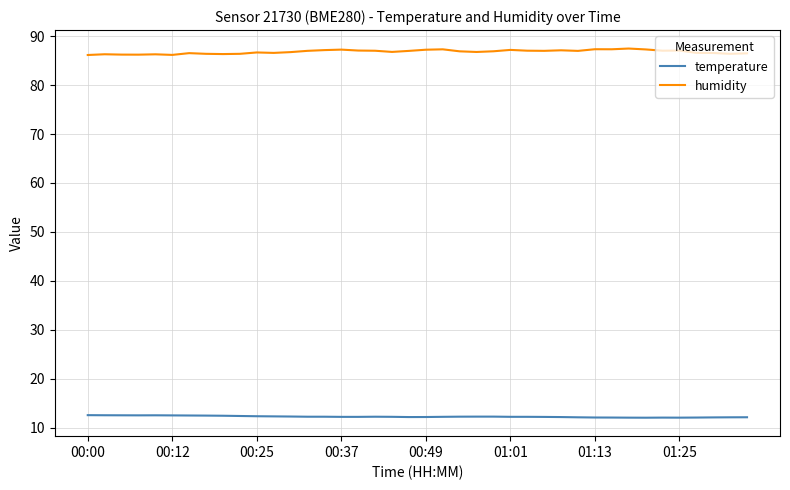

What is the minimum value for temperature?

12.0